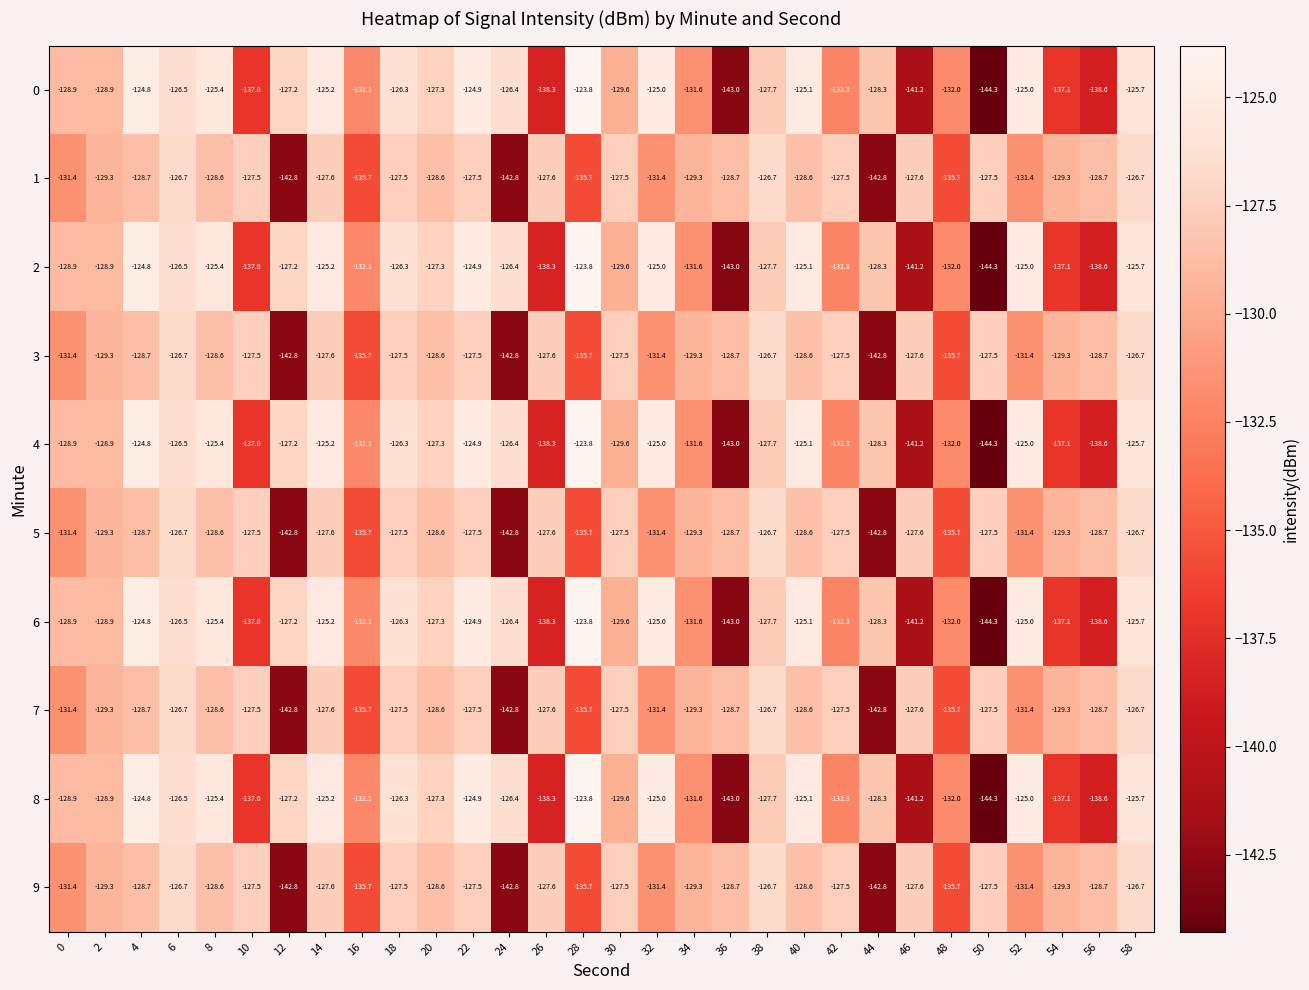

What is the difference between the highest and lowest values at 22?

2.6